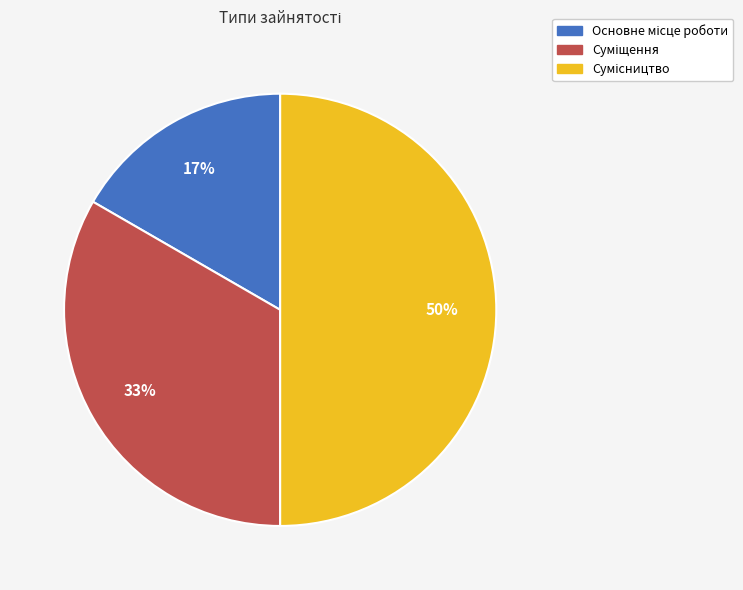

To the nearest percent, what is the average slice percentage?

33%